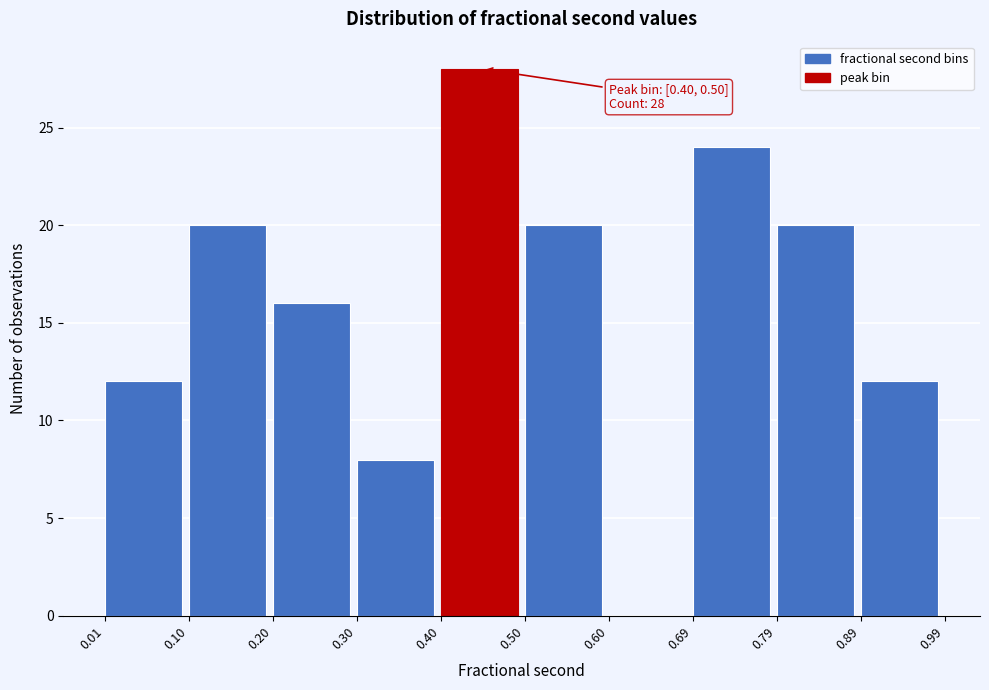

Over which range of the x-axis is the bar tallest?

0.40 to 0.50